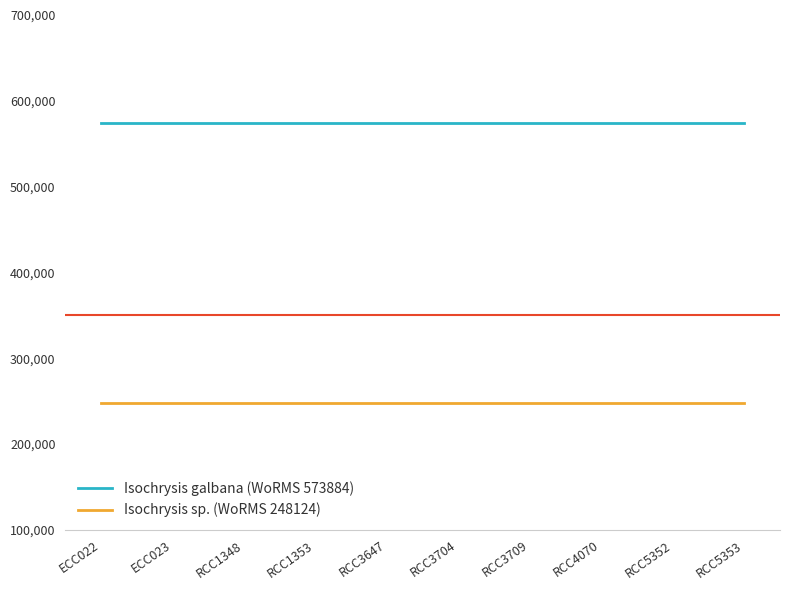

Is the value of Isochrysis galbana (WoRMS 573884) at RCC1353 greater than the value of Isochrysis sp. (WoRMS 248124) at RCC3709?

Yes